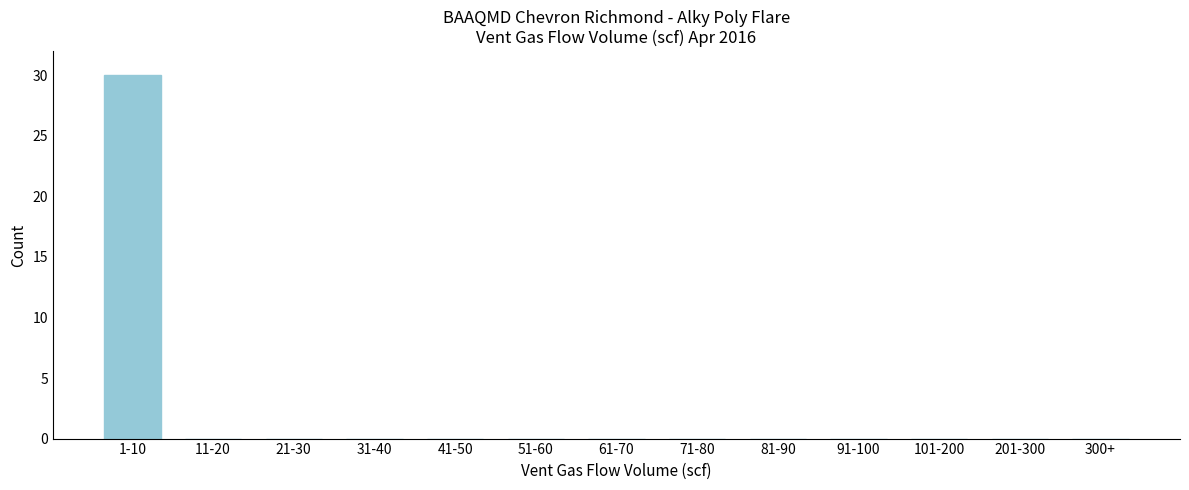

Reading left to right, list all the values displayed in this chart.

1-10=30	11-20=0	21-30=0	31-40=0	41-50=0	51-60=0	61-70=0	71-80=0	81-90=0	91-100=0	101-200=0	201-300=0	300+=0